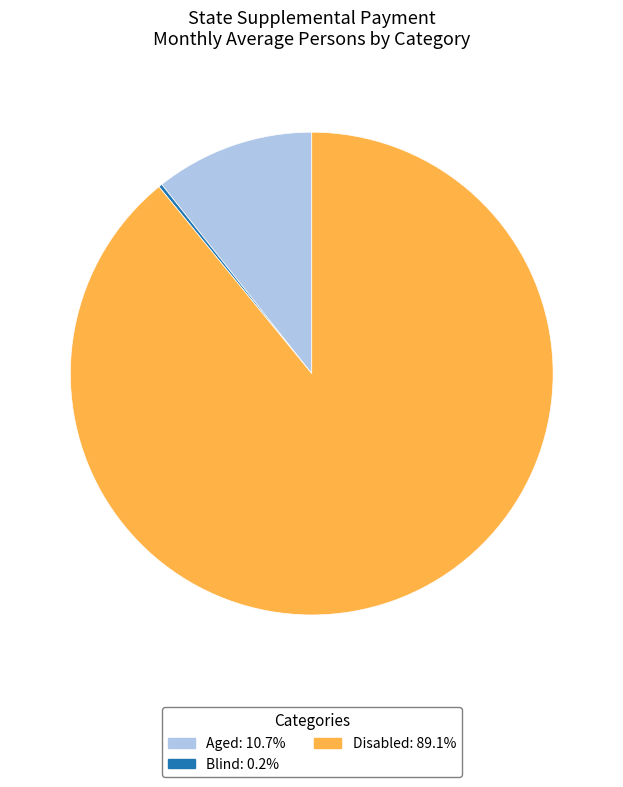

Does any single category account for the majority?

Yes